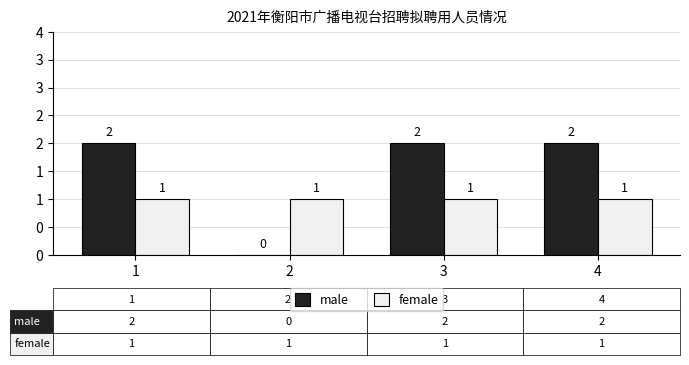

Are the bars horizontal?

No